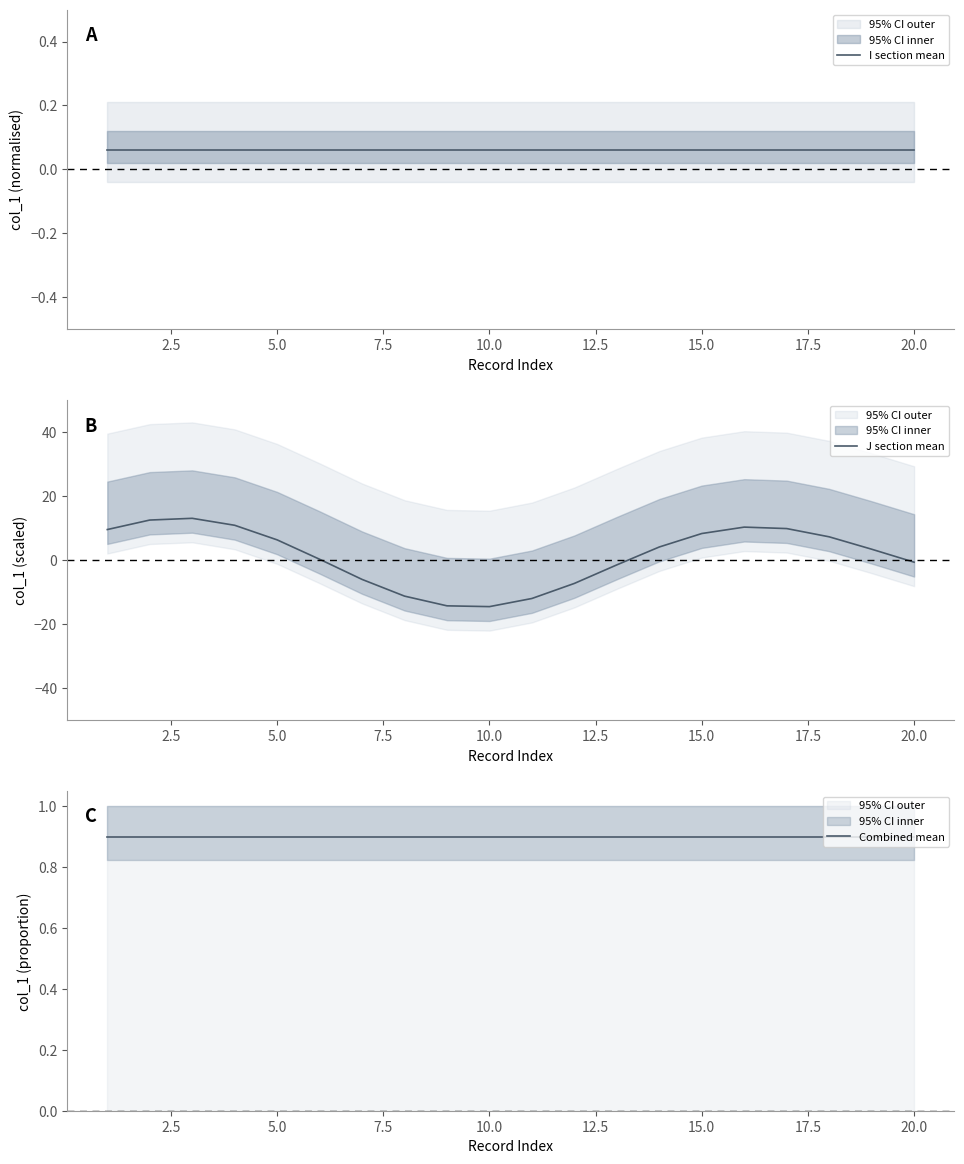

Is the value of J section mean at 12 greater than the value of Combined mean at 12.5?

No